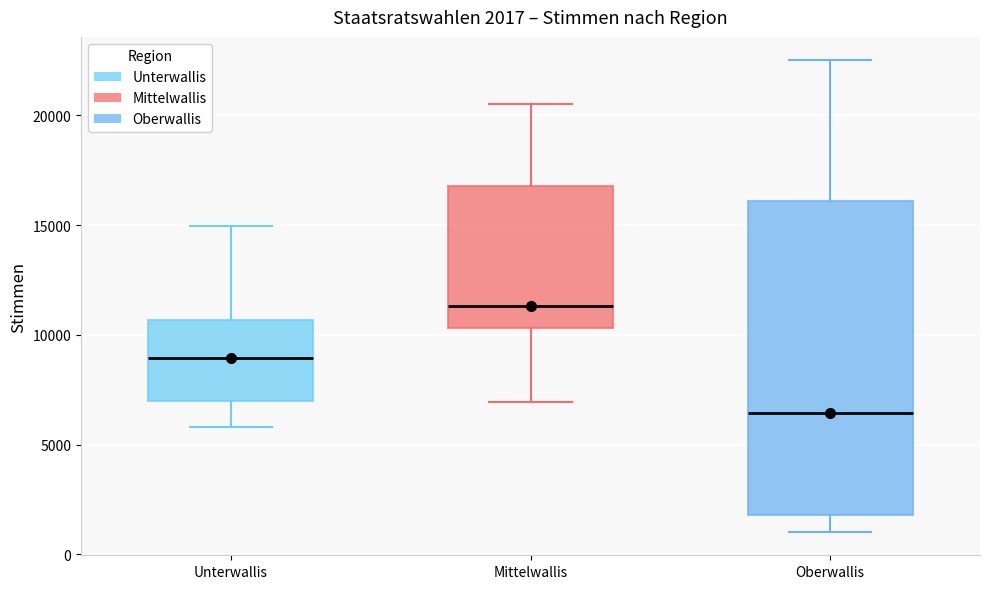

Which box has the highest median line?

Mittelwallis